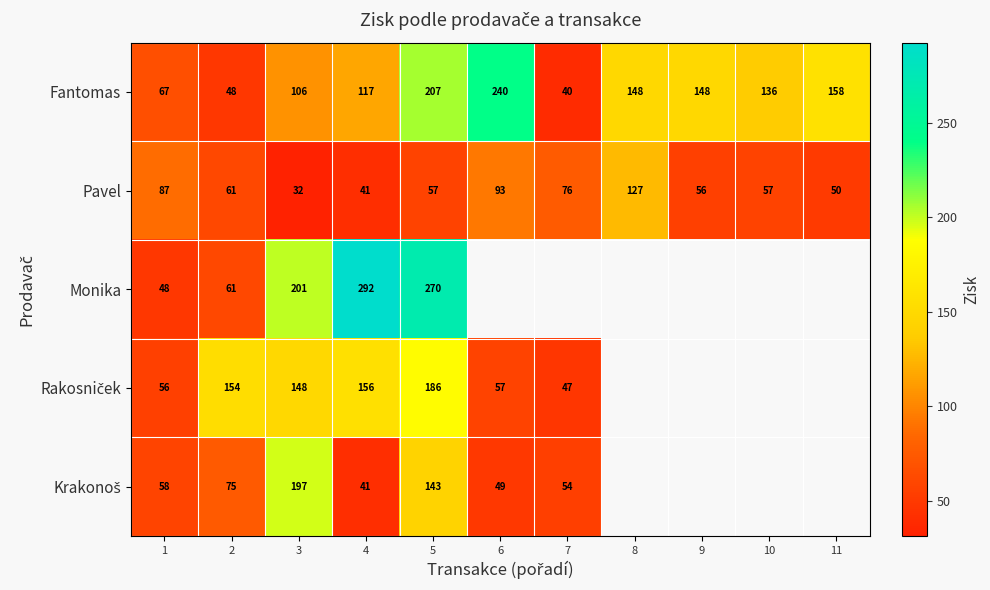

What is the difference between the maximum and second lowest values in the Pavel series?

86.0